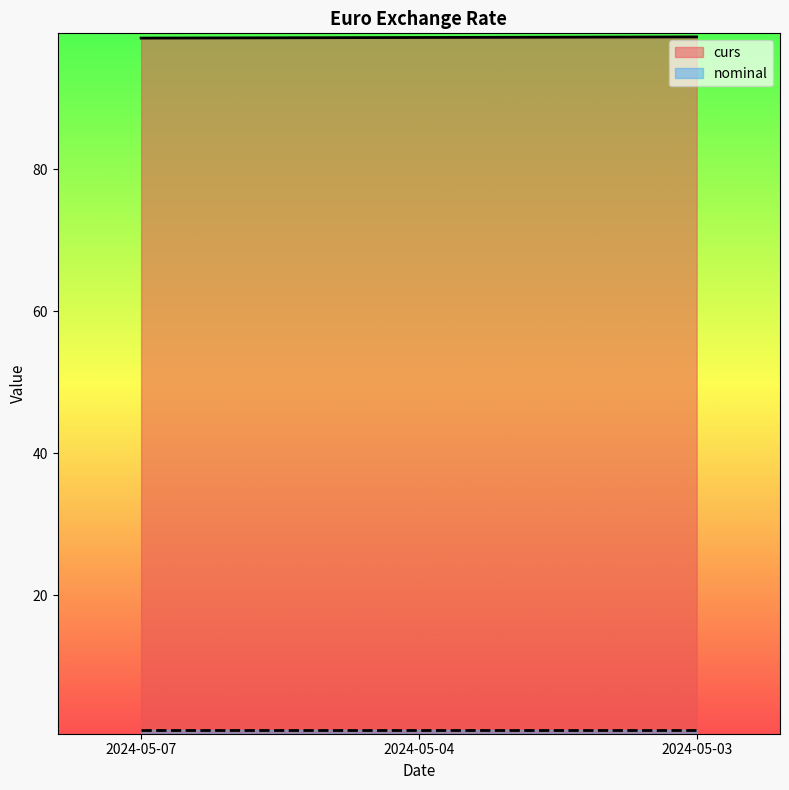

The chart shows a value of 157.5 at 2024-05-03. True or false?

False